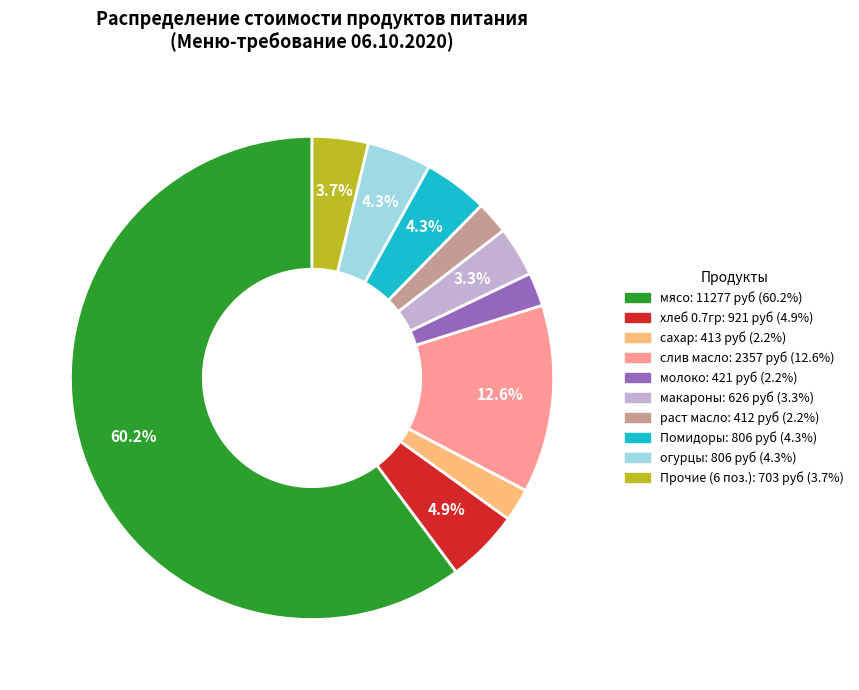

Is there a majority slice in this chart?

Yes